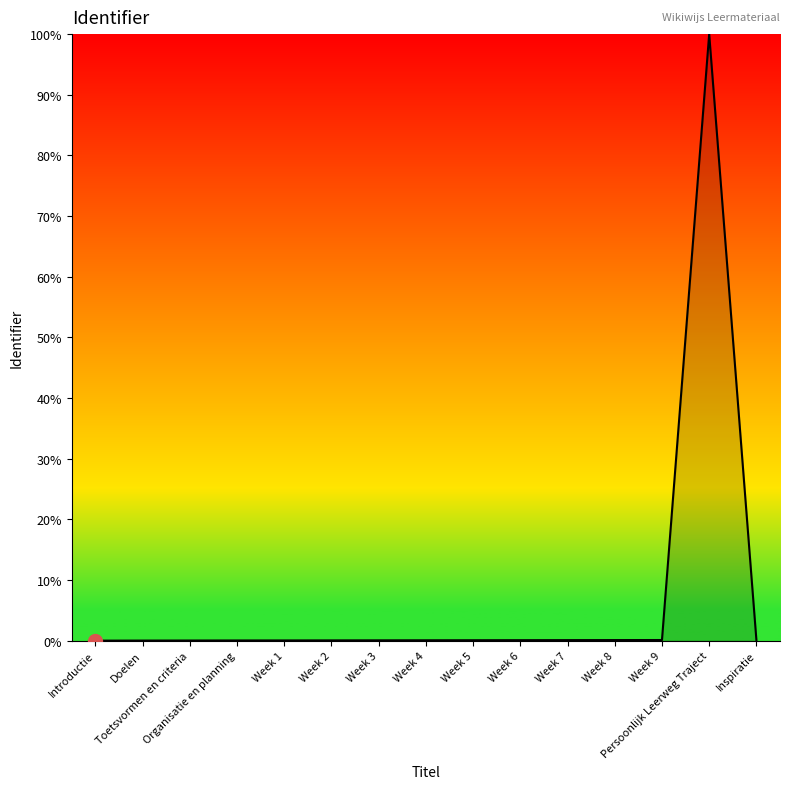

What is the greatest value displayed?

100.0